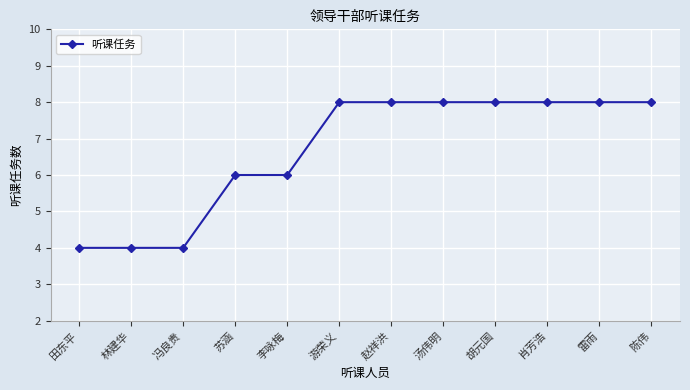

How many lines are shown in the chart?

1